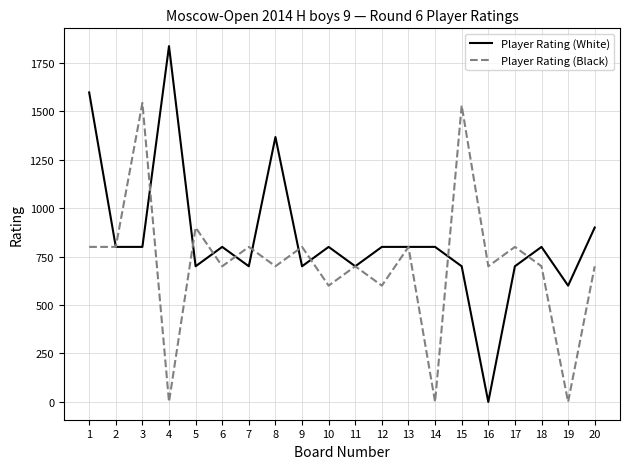

How many distinct data groups are displayed?

2